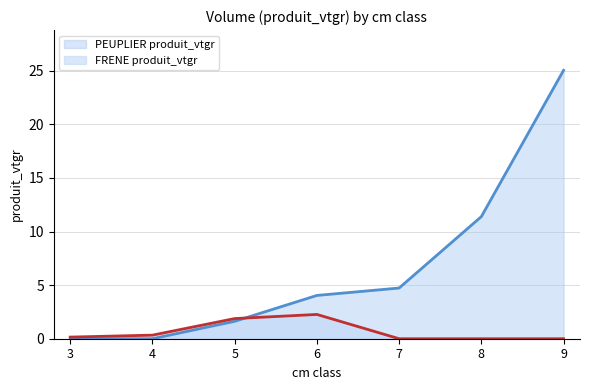

Which series has the largest range (max minus min)?

PEUPLIER produit_vtgr